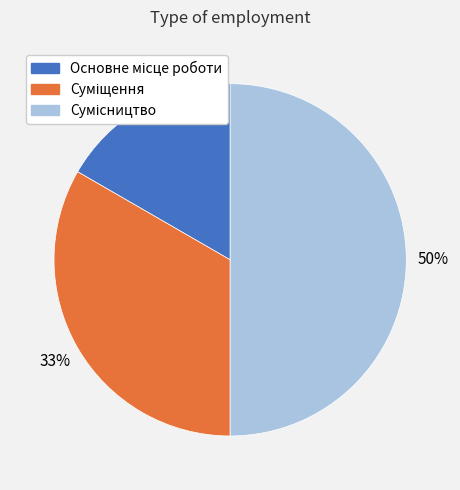

To the nearest percent, what is the difference between the largest and smallest slice percentages?

33%